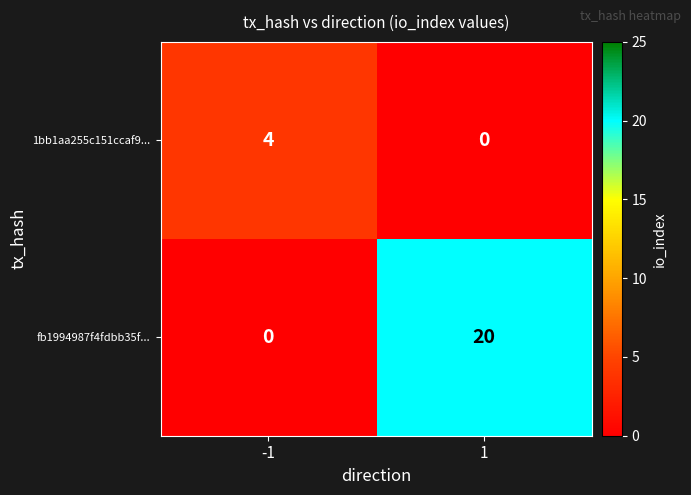

What value does the 1bb1aa255c151ccaf9... series have at -1?

4